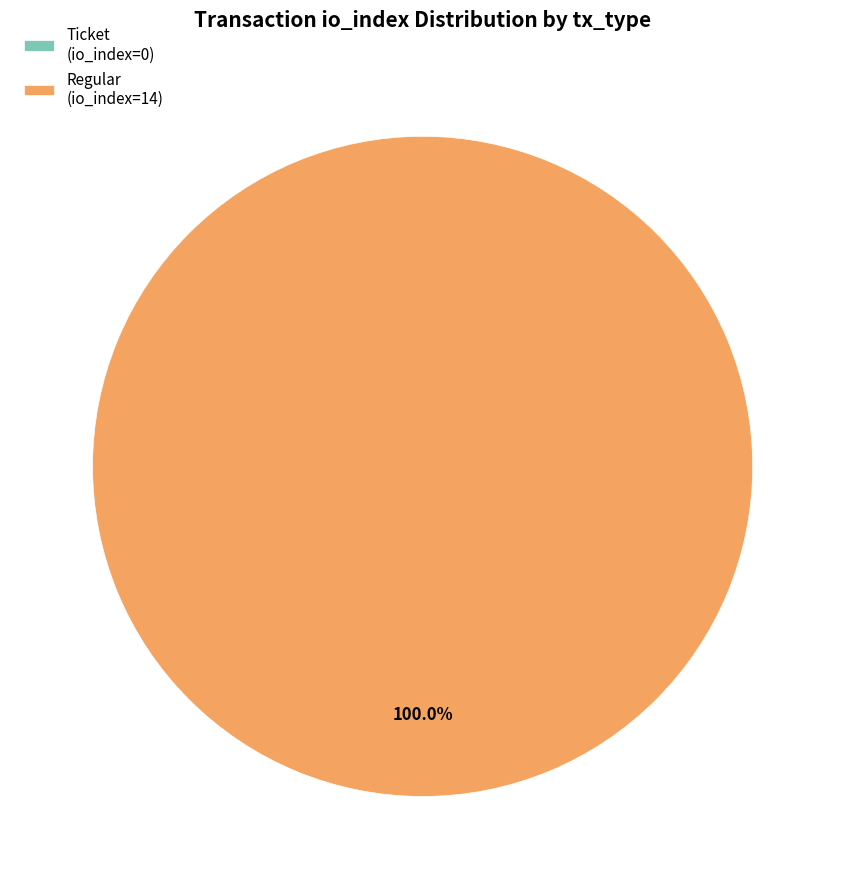

To the nearest percent, what is the difference between the Ticket (io_index=0) and Regular (io_index=14) slice percentages?

100%